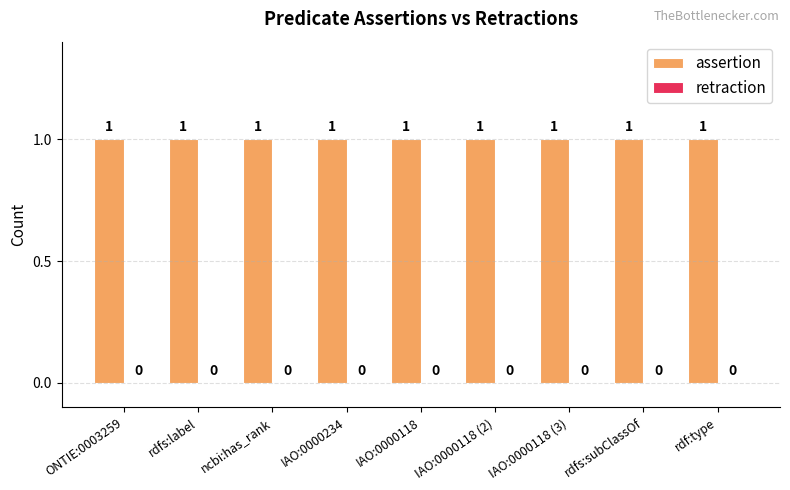

Which series has the widest spread of values?

assertion